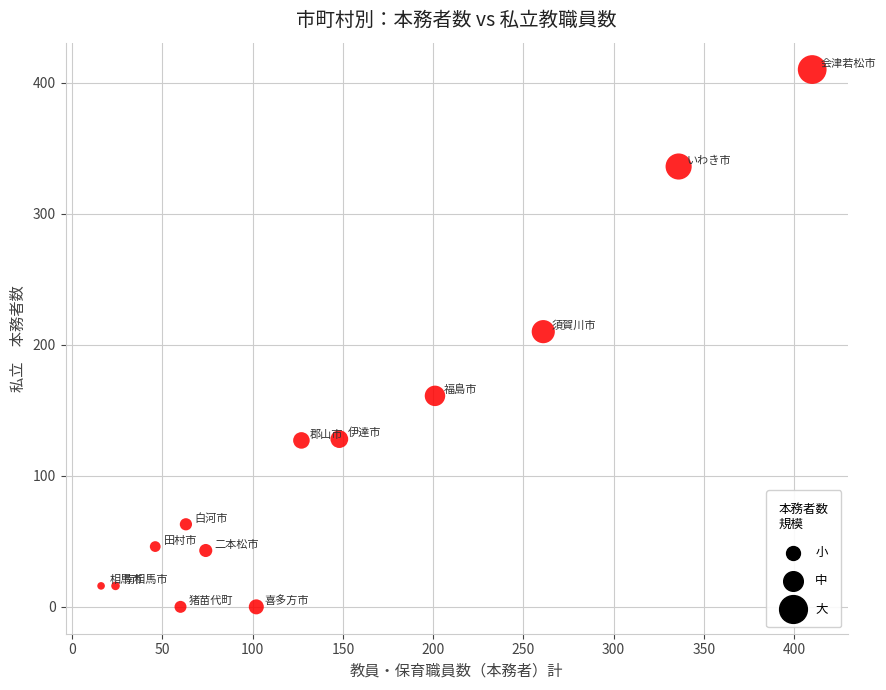

What is the range of Y values (max minus min)?

410